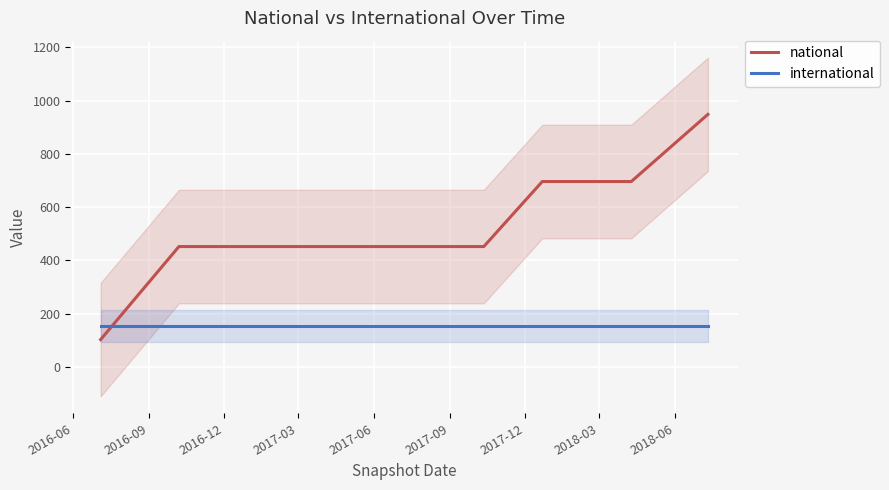

What is the minimum value for international?

153